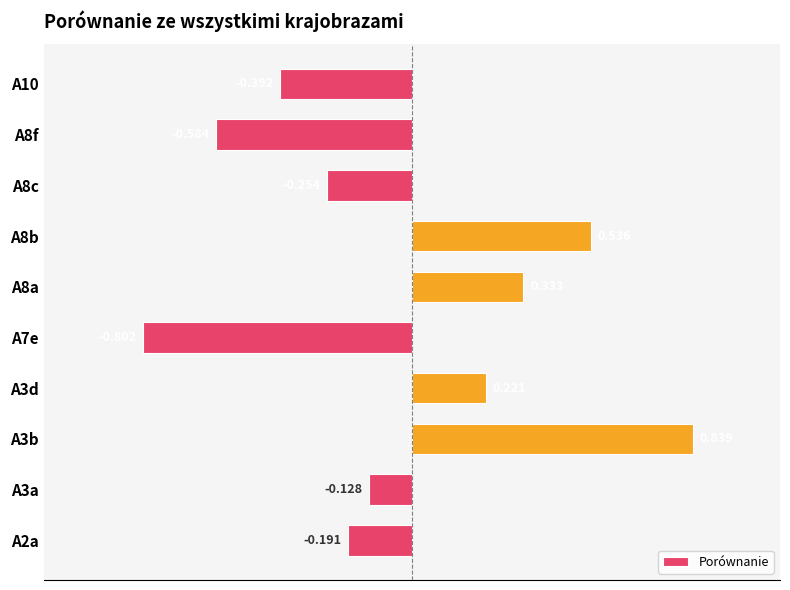

Rank the categories by value from highest to lowest.

A3b, A8b, A8a, A3d, A3a, A2a, A8c, A10, A8f, A7e